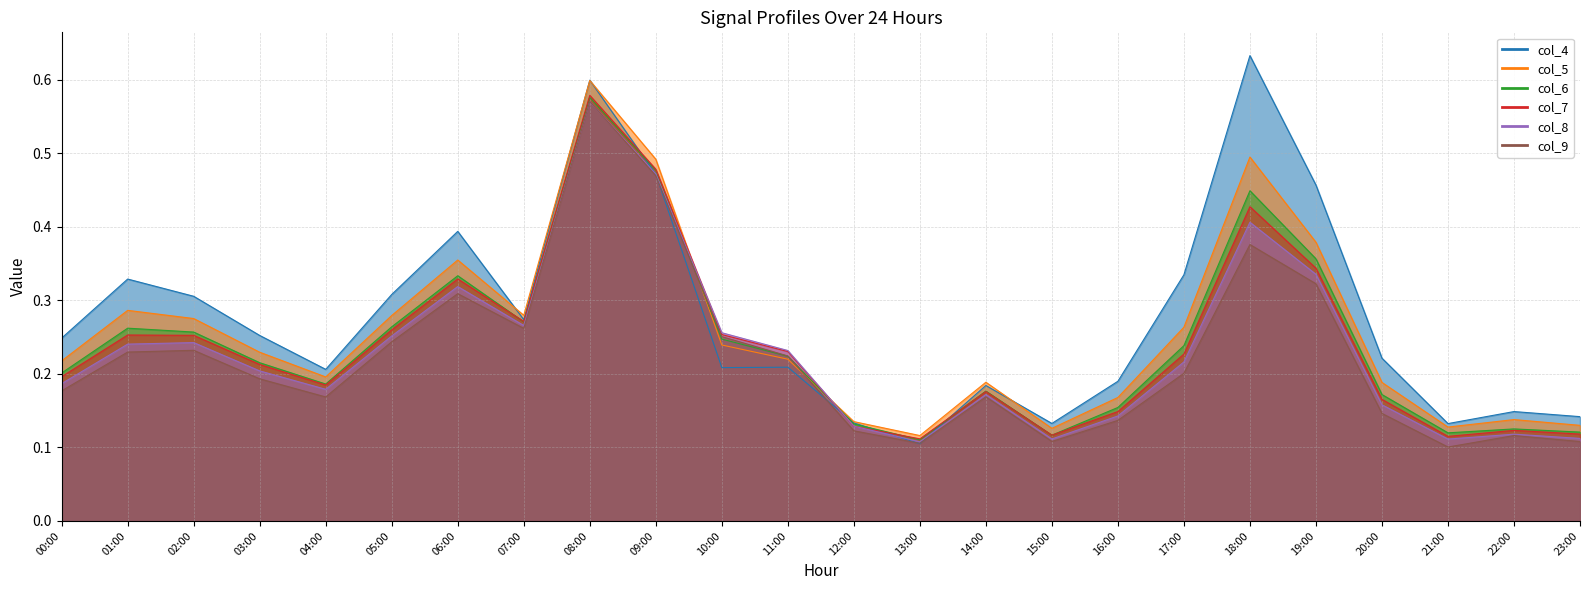

Which series has the widest spread of values?

col_4